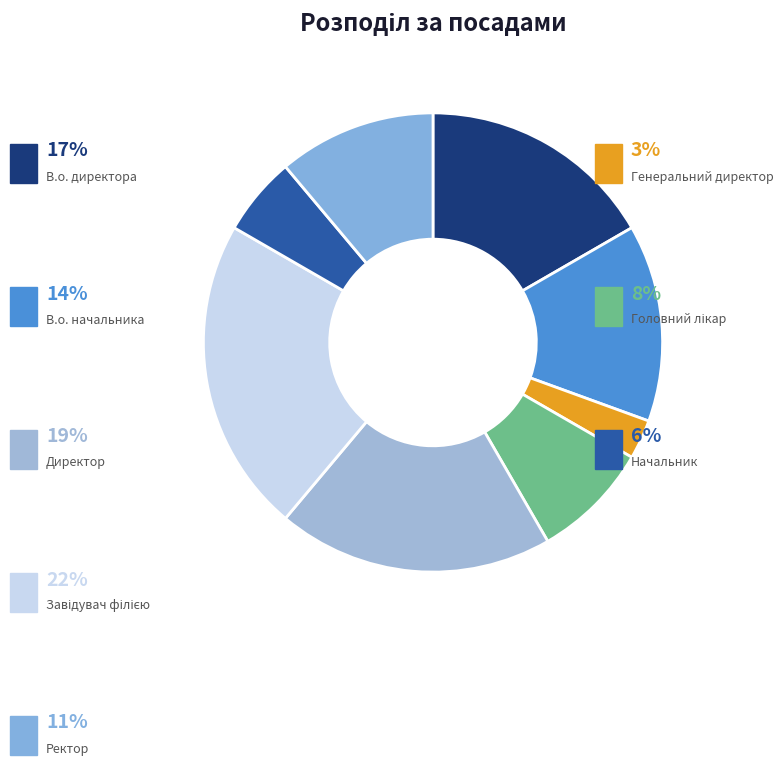

Which slice is the smallest?

Генеральний директор